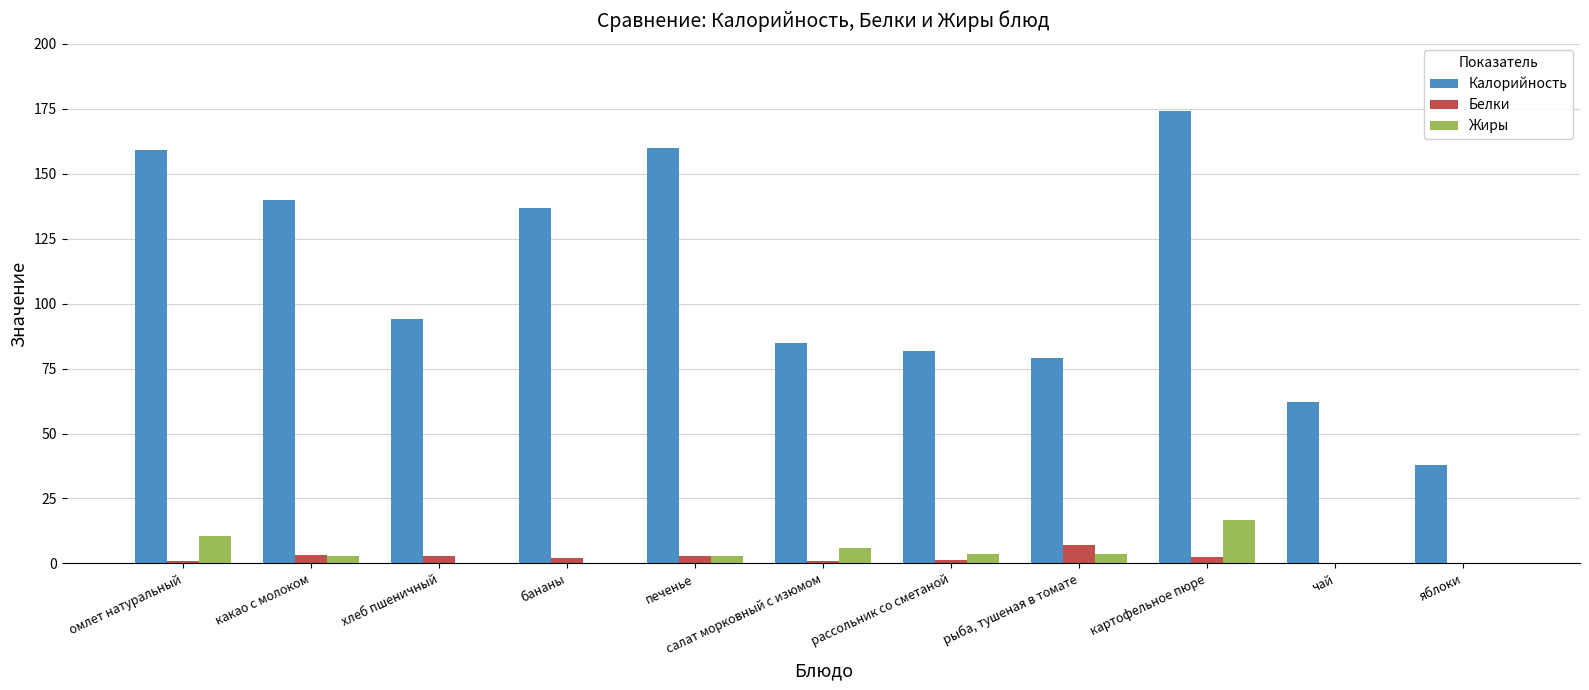

At which category is the sum across all series the highest?

картофельное пюре